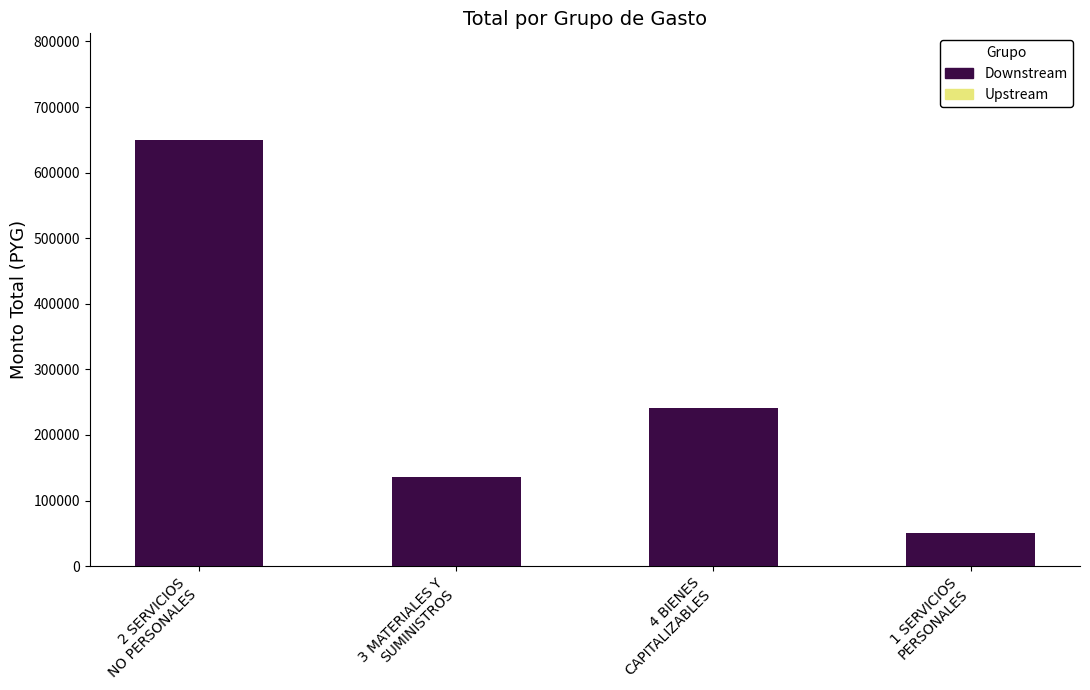

What is the value of the 4th bar from the left?

50000